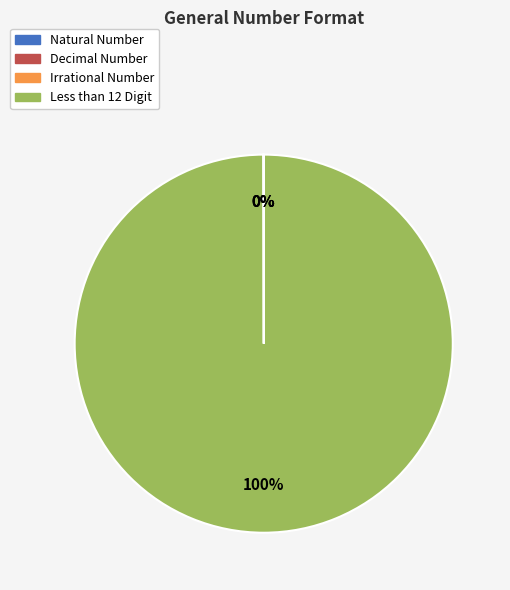

Is it true that Decimal Number is 0% of the pie?

True